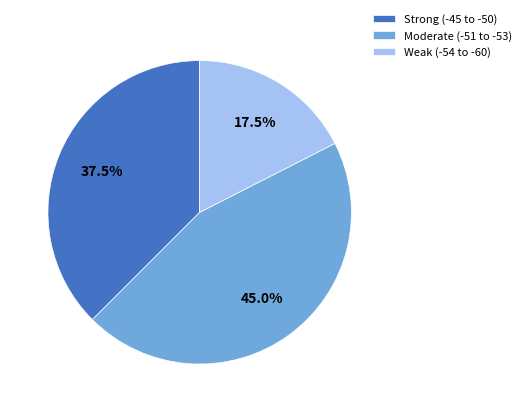

Combined, what portion of the pie is Weak (-54 to -60) and Strong (-45 to -50)?

55.0%